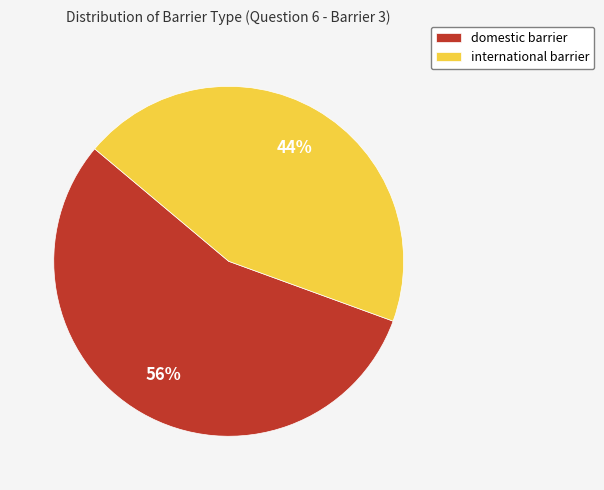

Is there any slice that represents more than half of the pie?

Yes